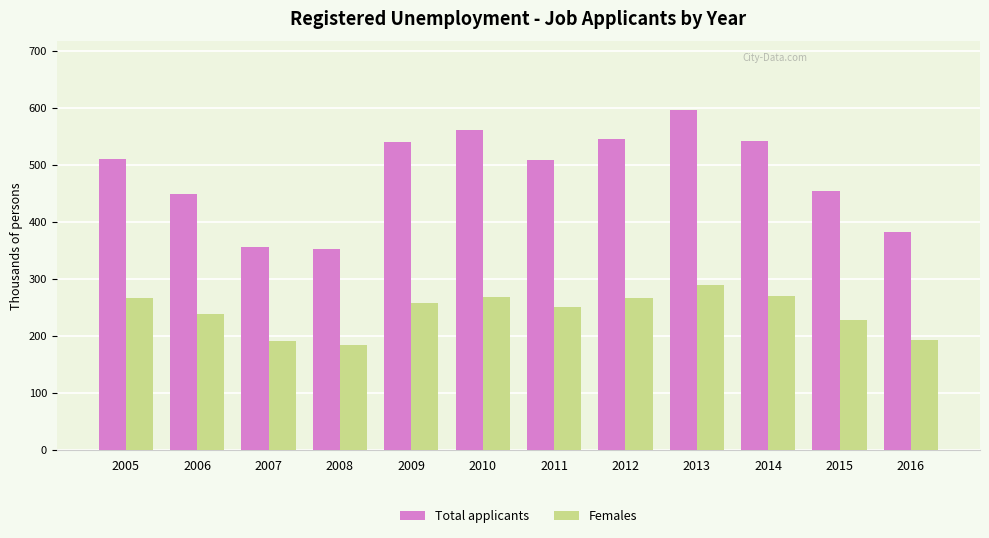

List the series in order of their overall mean, highest first.

Total applicants, Females